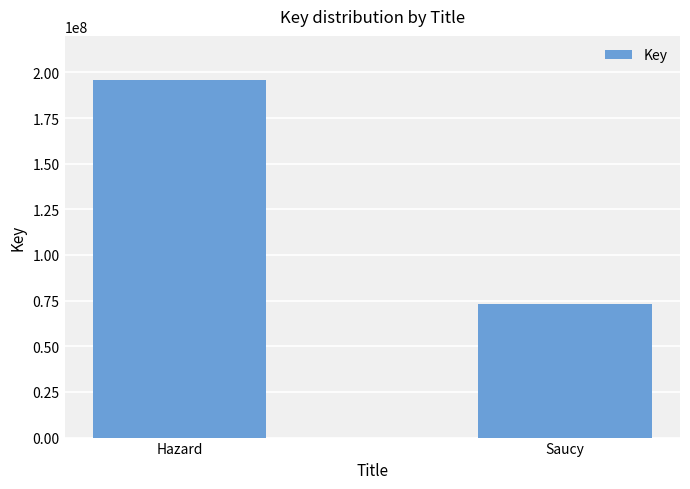

Approximately how many times larger is the value at Hazard compared to Saucy?

2.7